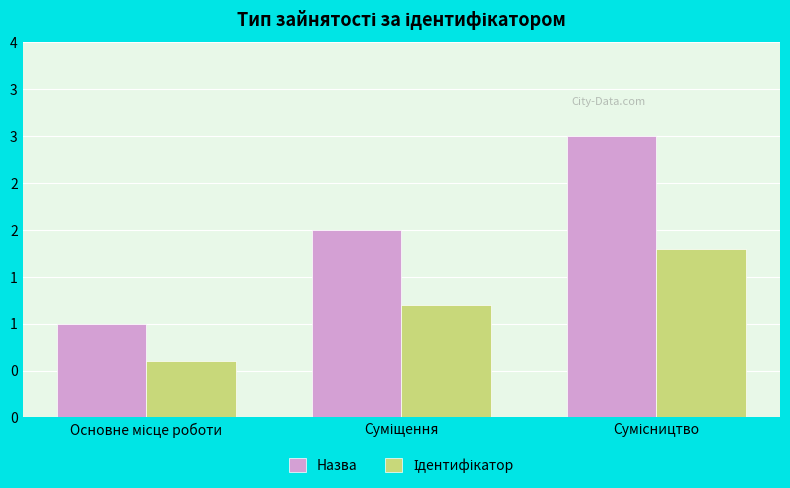

True or false: Назва has a value of 4.4 at Сумісництво.

False